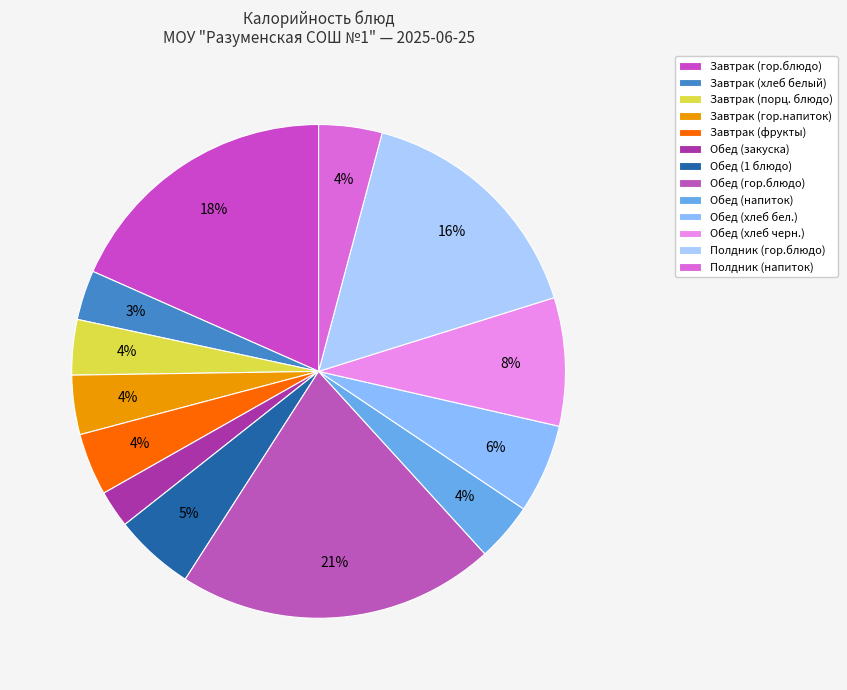

Rank the categories by value from highest to lowest.

Обед (гор.блюдо), Завтрак (гор.блюдо), Полдник (гор.блюдо), Обед (хлеб черн.), Обед (хлеб бел.), Обед (1 блюдо), Полдник (напиток), Завтрак (фрукты), Завтрак (гор.напиток), Обед (напиток), Завтрак (порц. блюдо), Завтрак (хлеб белый), Обед (закуска)